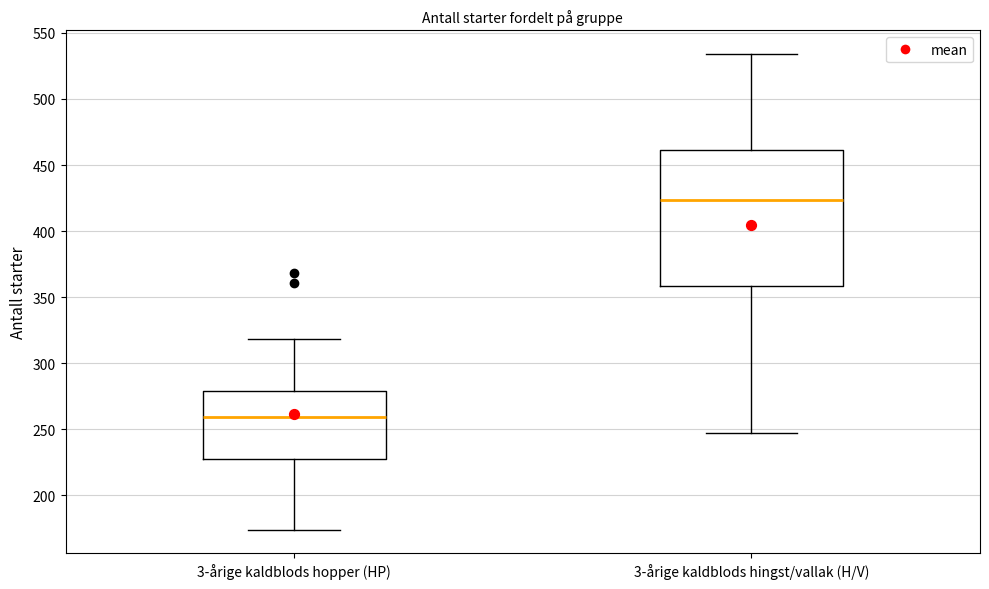

Which box is the tallest, from its lower edge to its upper edge?

3-årige kaldblods hingst/vallak (H/V)